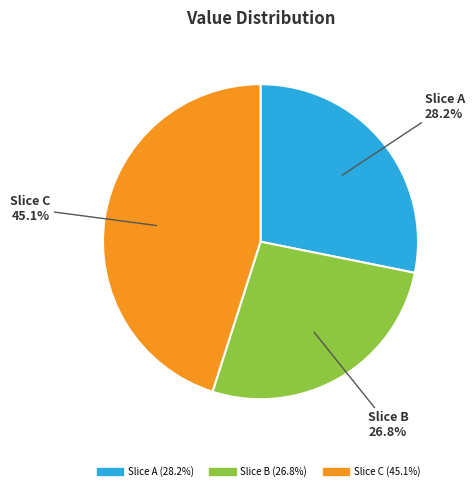

Is there a majority slice in this chart?

No